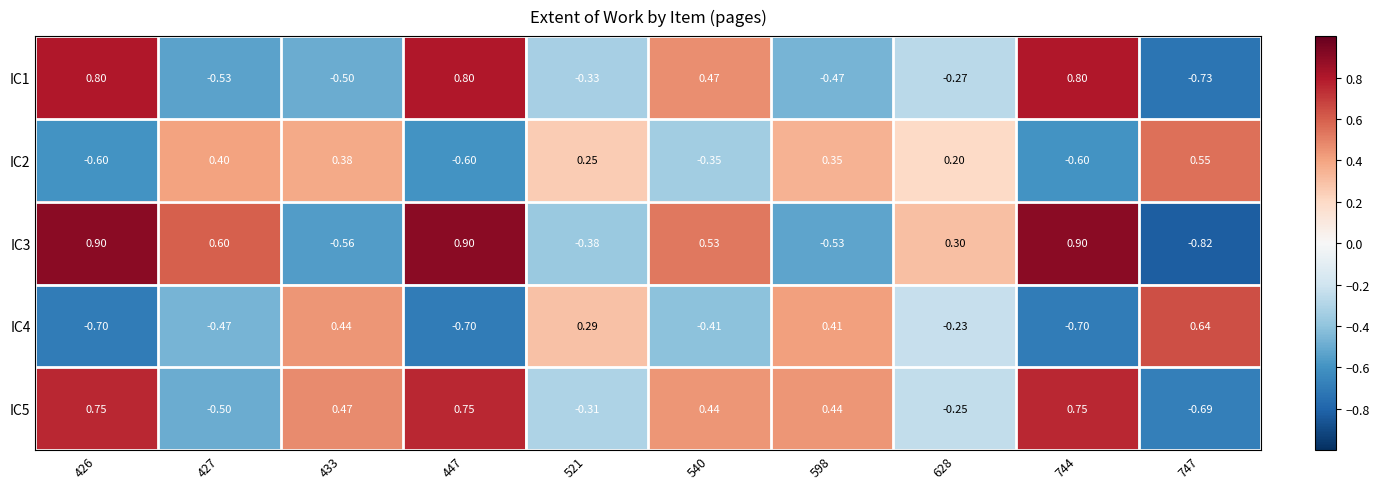

Is the value of IC5 at 744 greater than the value of IC4 at 433?

Yes